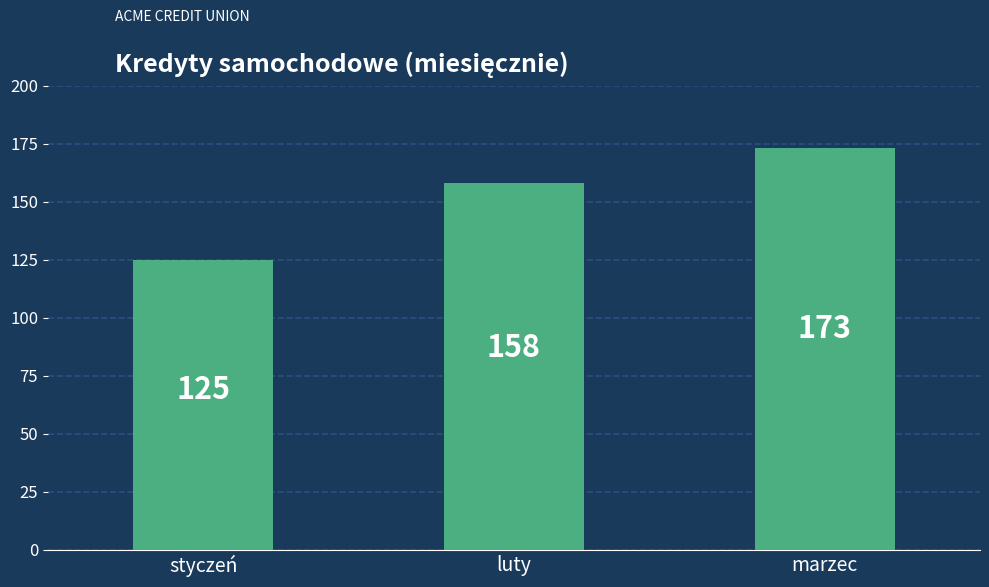

How many categories are shown in the chart?

3